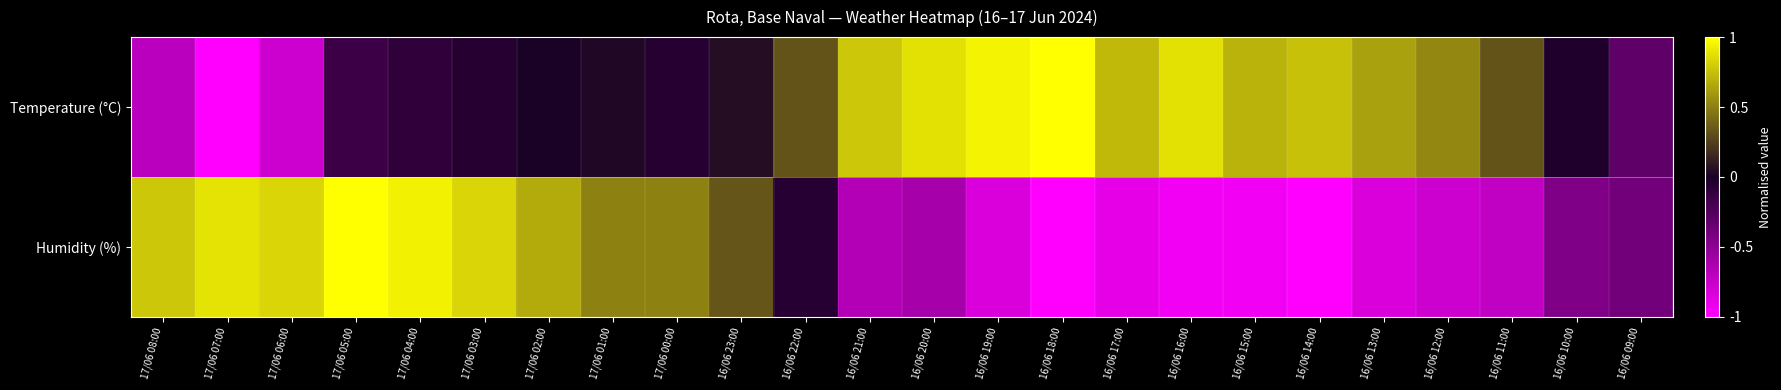

Rank the series by their average value, from lowest to highest.

Humidity (%), Temperature (°C)